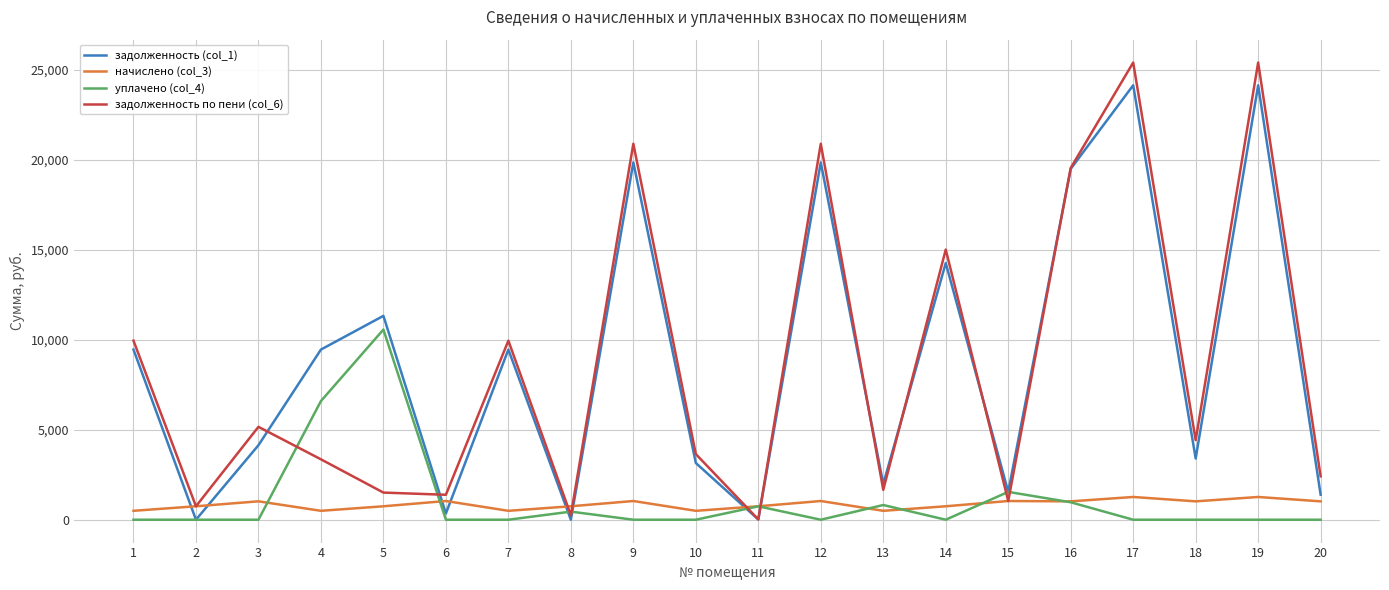

How many values in the задолженность (col_1) series exceed 9452?

10